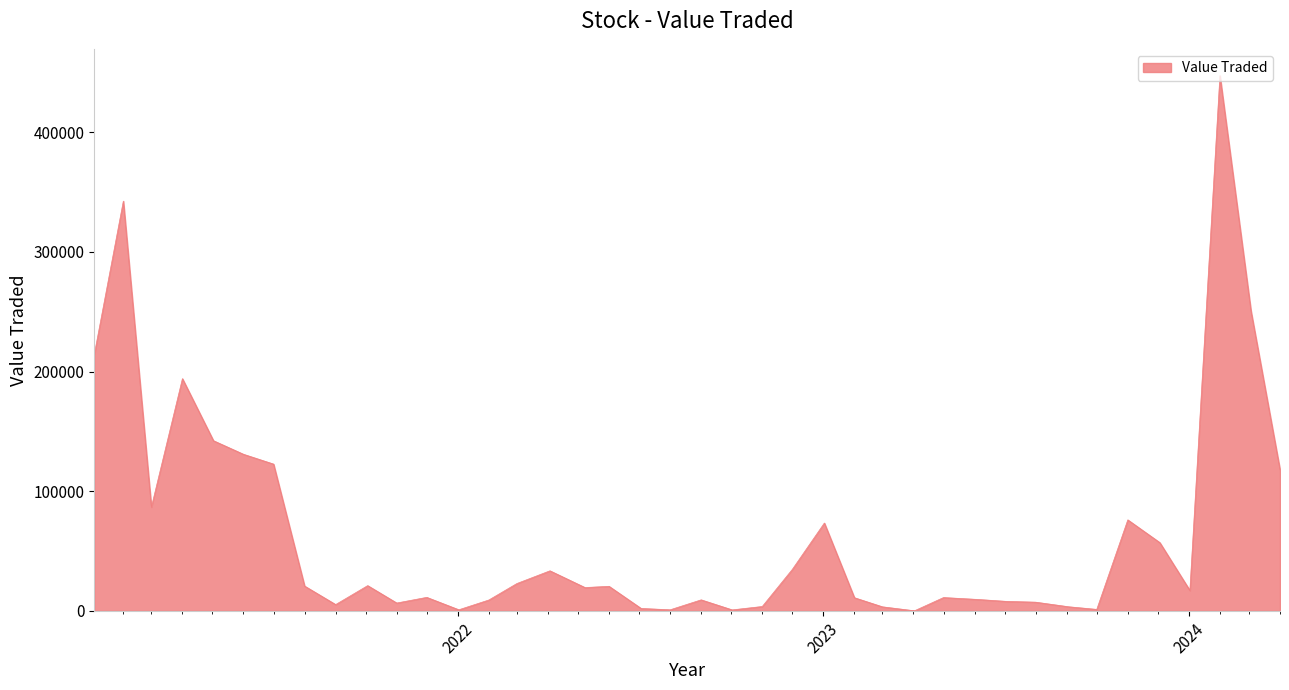

What is the greatest value displayed?

447282